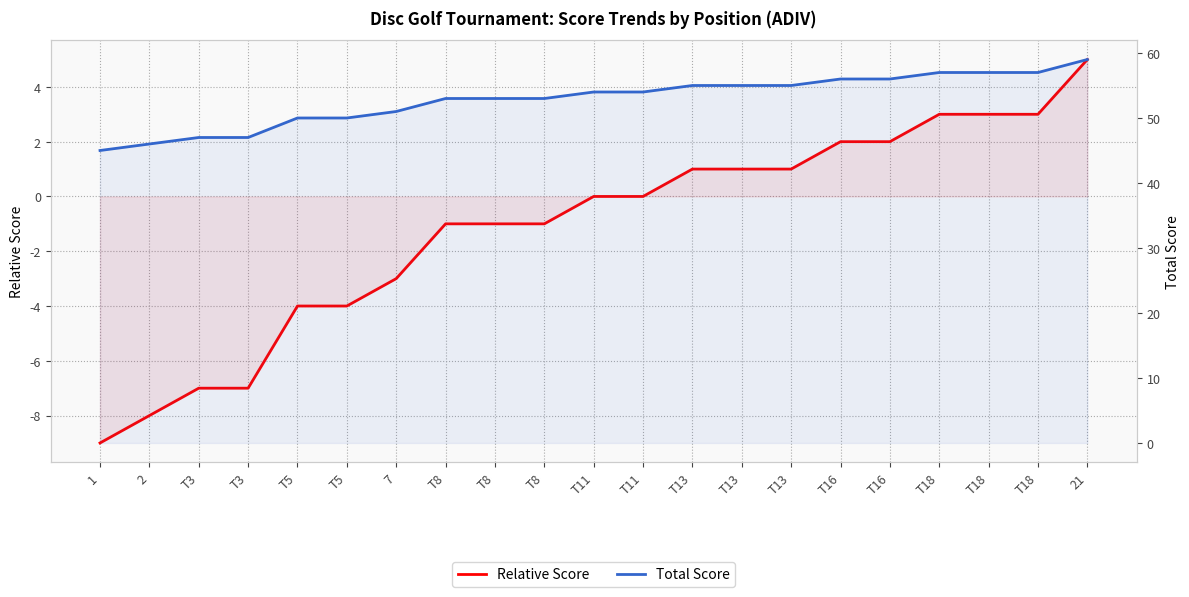

What is the total value across all series at T5?

46